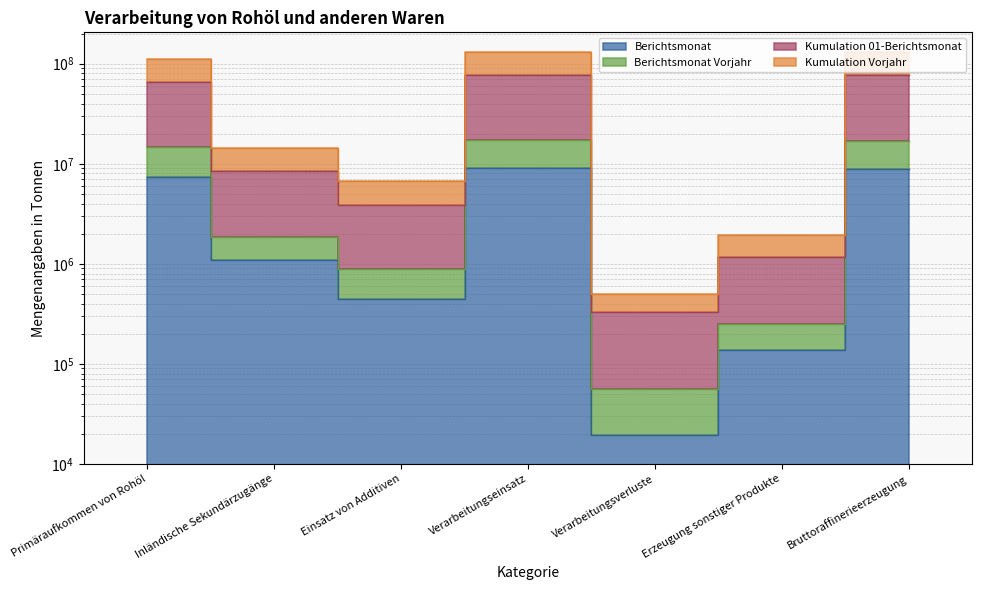

Reading left to right, extract all data points from this chart.

Berichtsmonat: 7449900	1098786	449948	8992849	19300	136843	8875306
Berichtsmonat Vorjahr: 14738041	1832325	895601	17264083	55585	249699	16997399
Kumulation 01-Berichtsmonat: 65294407	8562469	3870003	77534542	331110	1163850	76629232
Kumulation Vorjahr: 111481255	14360176	6766339	132466488	493786	1950862	130611490